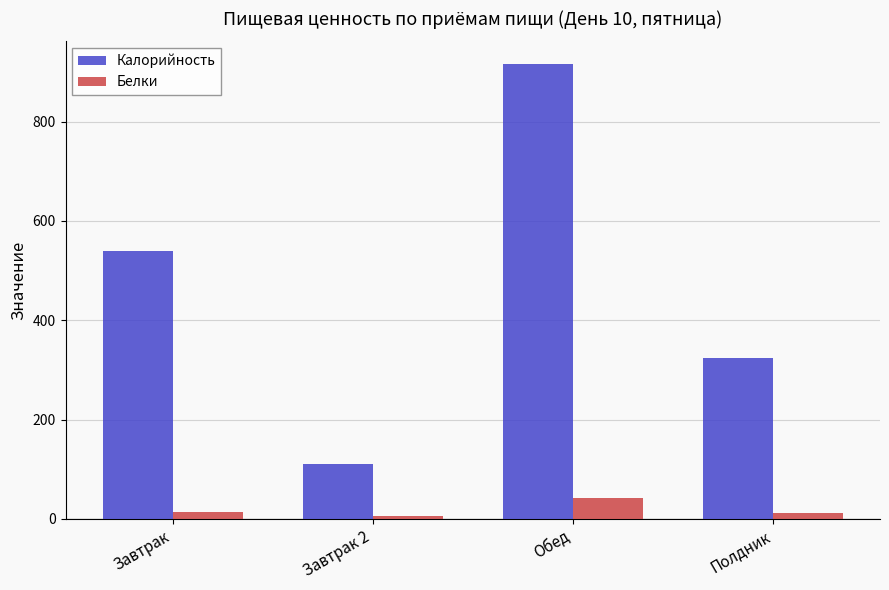

Count the number of categories in the chart.

4